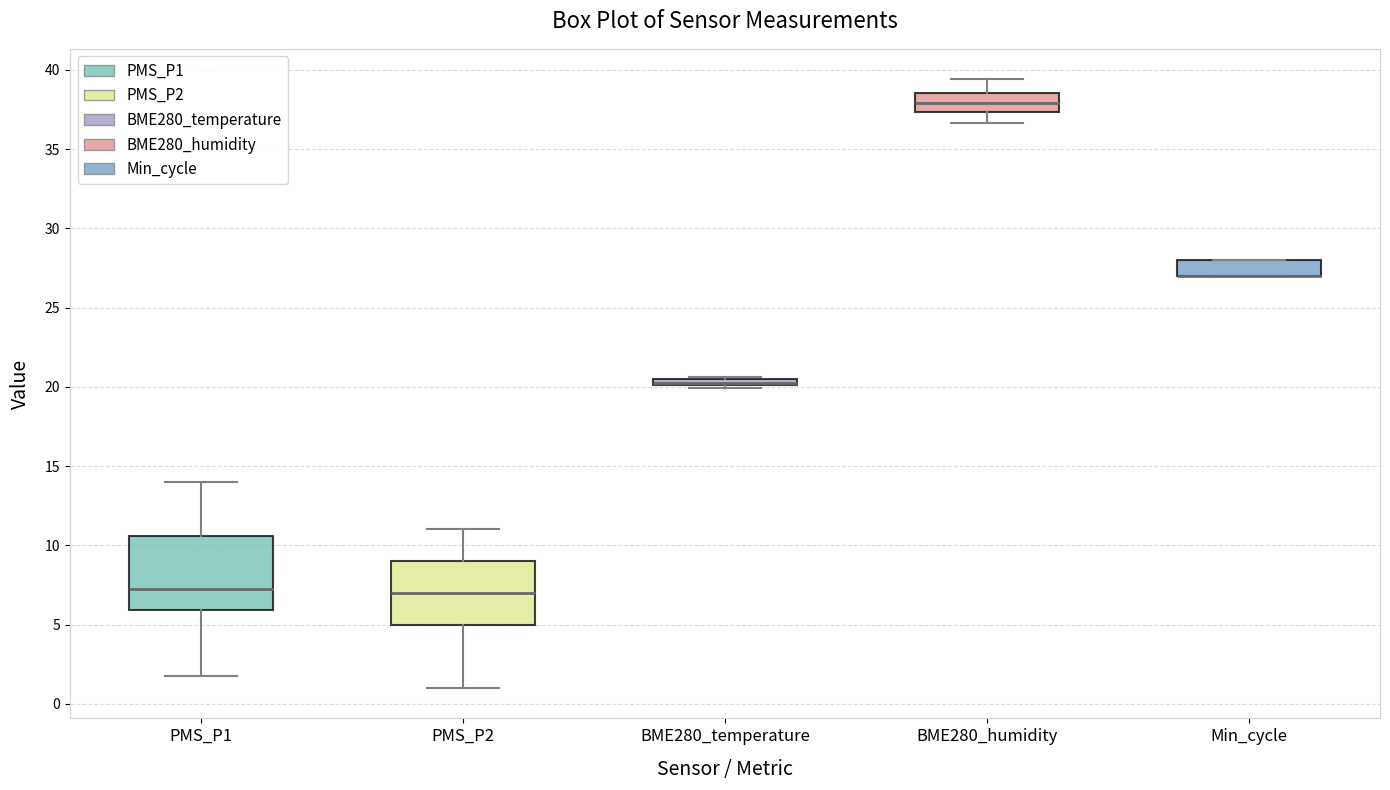

Where is the lower edge of the box for Min_cycle on the y-axis? The values are not printed on the chart, so give them approximately, as read against the axis.

27.0